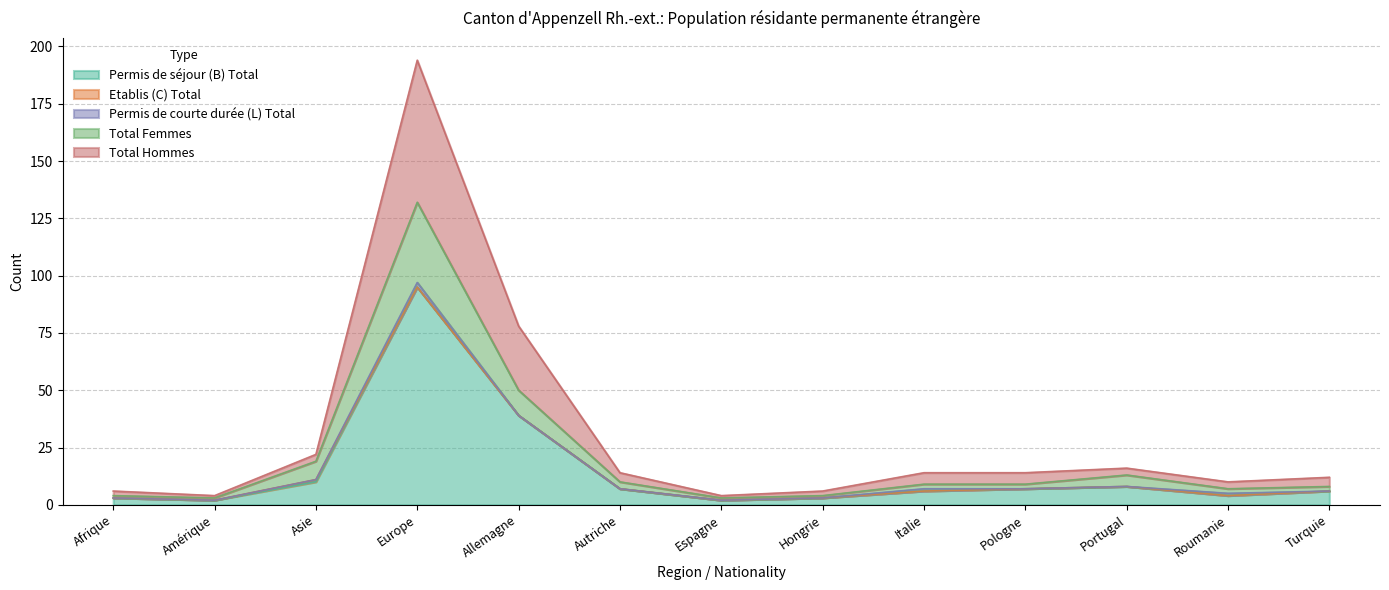

What is the sum of the Permis de séjour (B) Total values at Hongrie and Espagne?

5